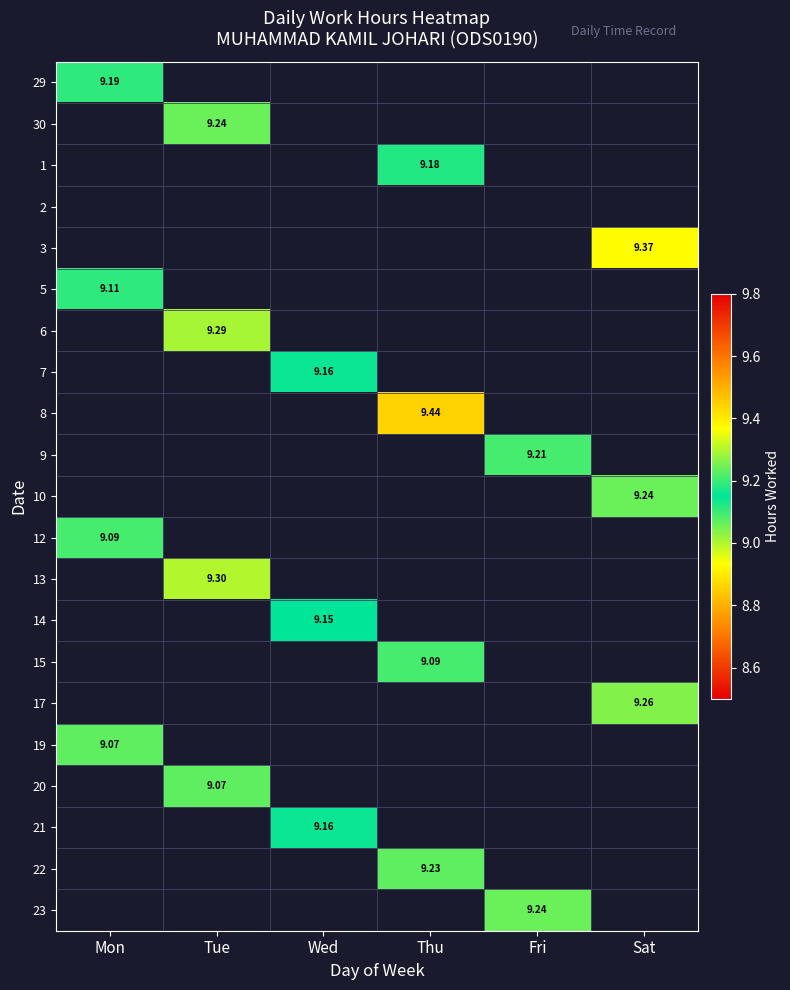

What is the greatest value displayed?

9.4